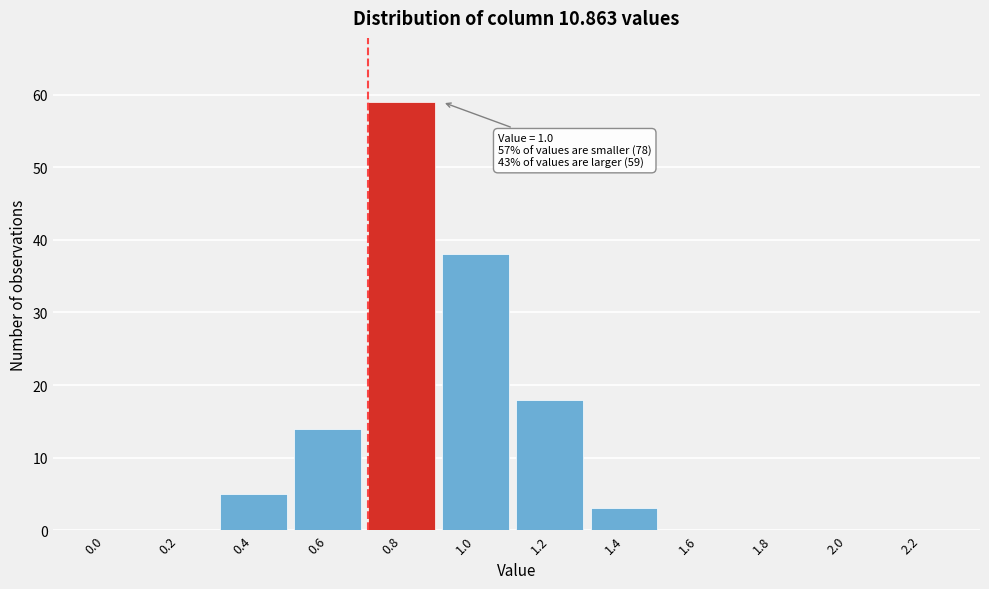

Reading right to left, what are all the values shown in this chart?

2.2=0	2.0=0	1.8=0	1.6=0	1.4=3	1.2=18	1.0=38	0.8=59	0.6=14	0.4=5	0.2=0	0.0=0